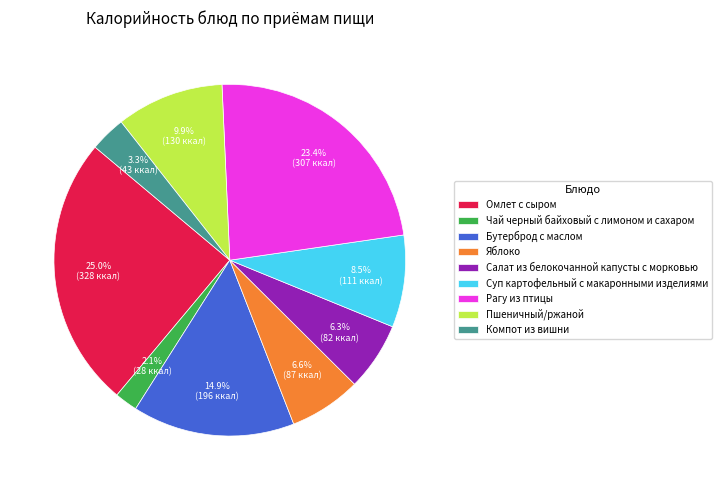

Is it true that Омлет с сыром is 18% of the pie?

False